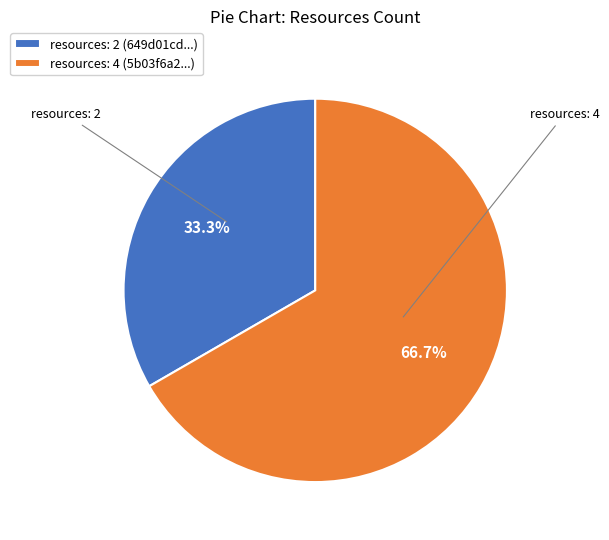

Rank the categories by value from highest to lowest.

resources: 4 (5b03f6a2...), resources: 2 (649d01cd...)